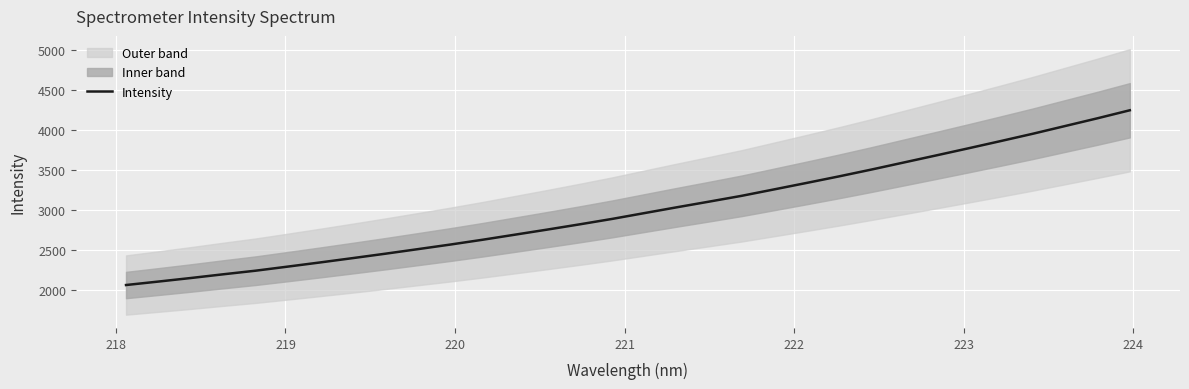

Does the chart display data point markers on the line(s)?

No